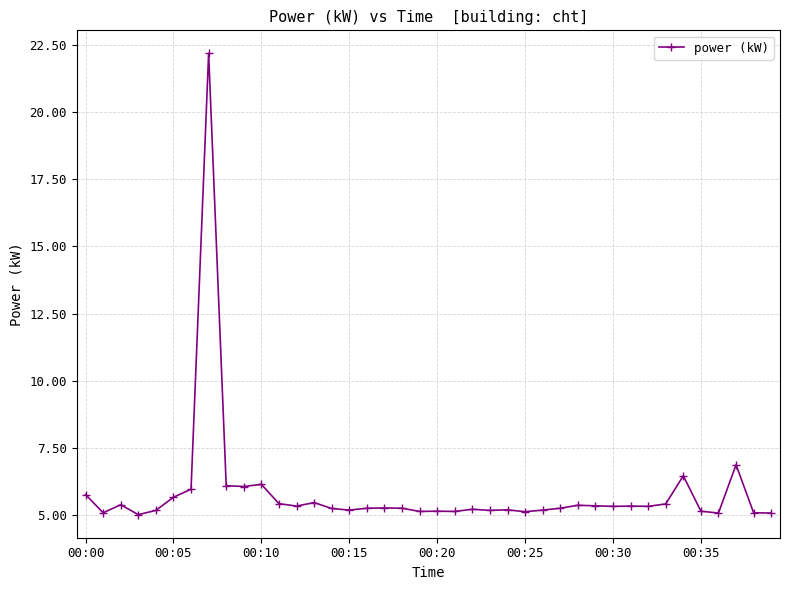

What is the greatest value displayed?

22.2